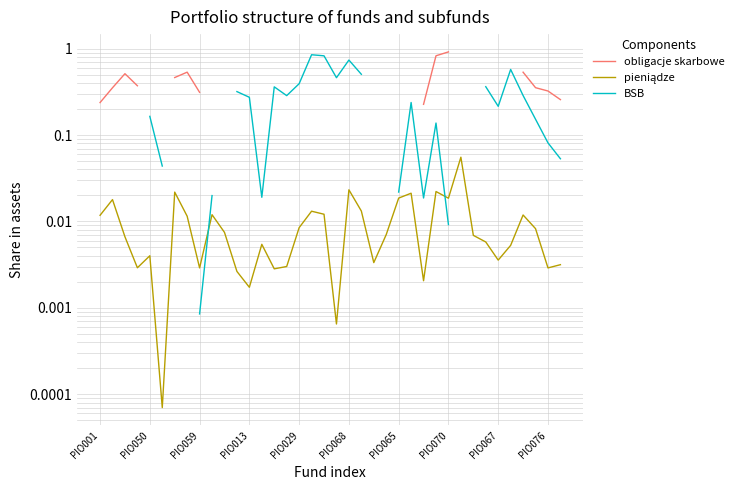

What are all the series names shown in the legend?

obligacje skarbowe, pieniądze, BSB